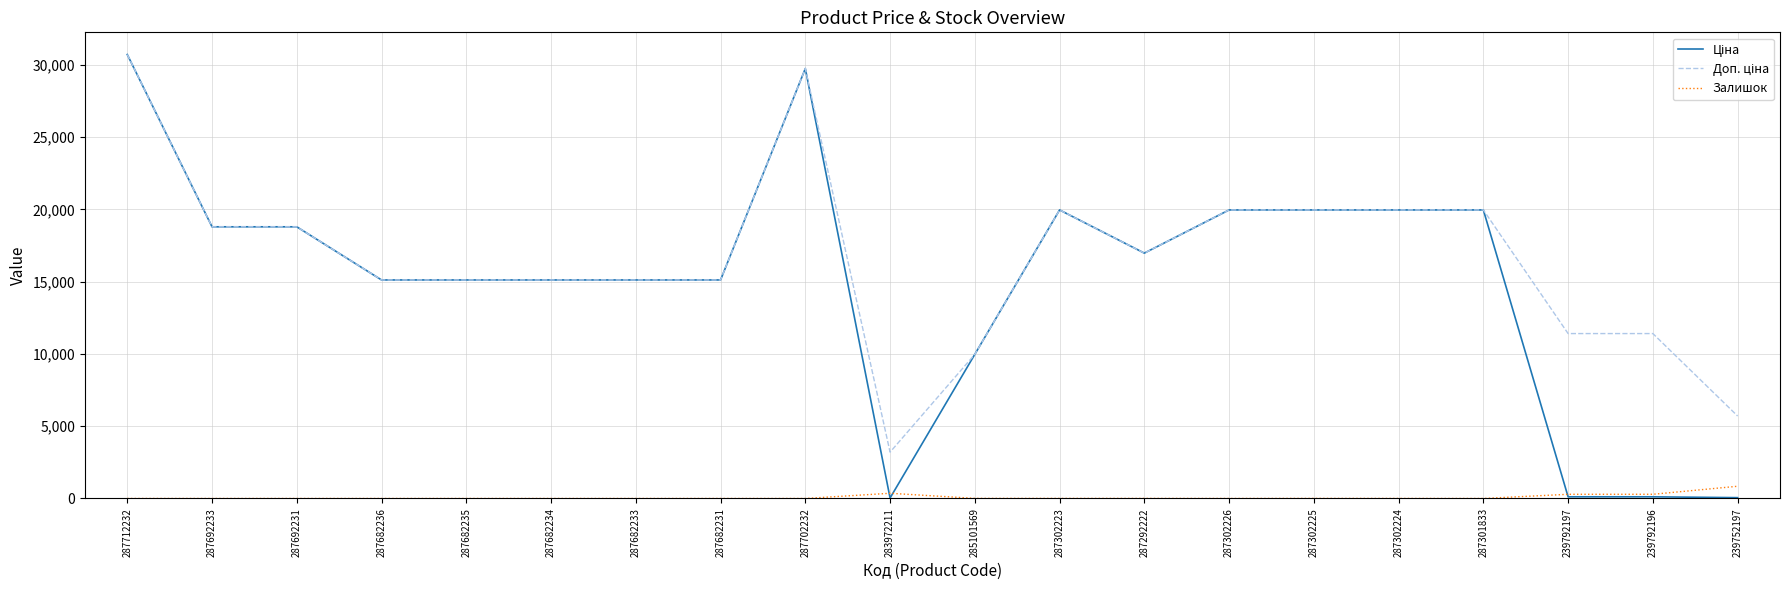

At which category is the sum across all series the highest?

287712232